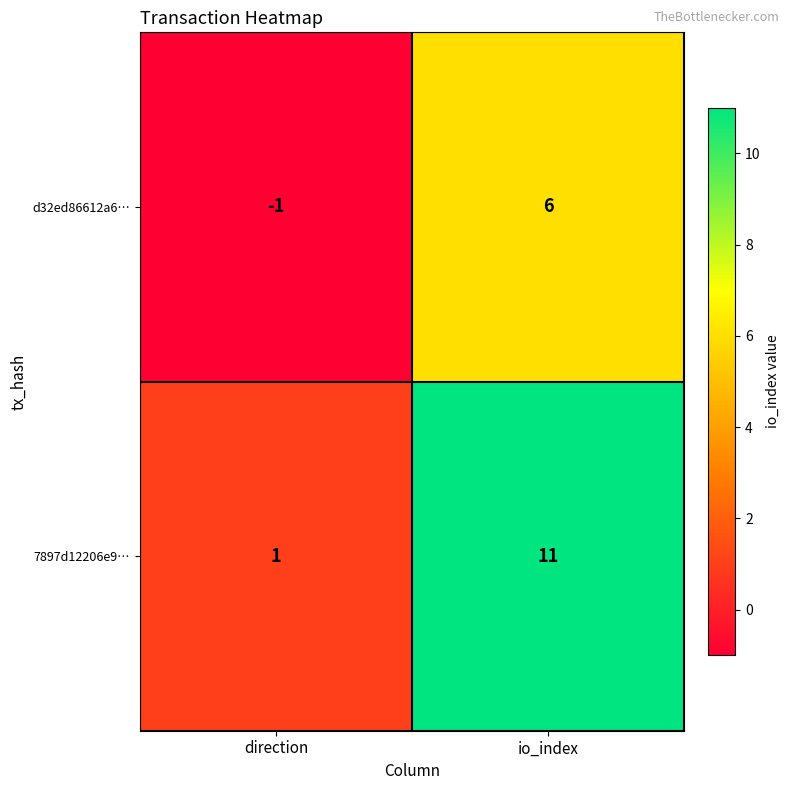

What is the difference between the 7897d12206e9… values at io_index and direction?

10